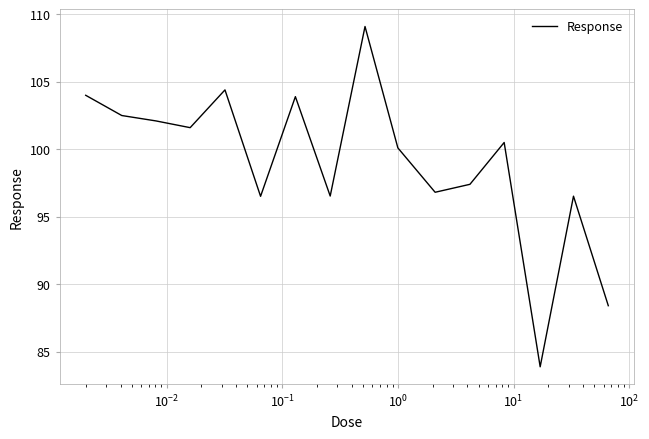

What is the difference between the maximum and minimum values?

25.2